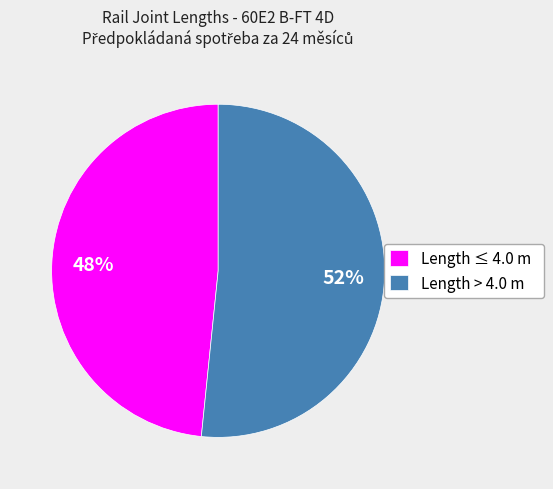

How many segments does this pie chart have?

2